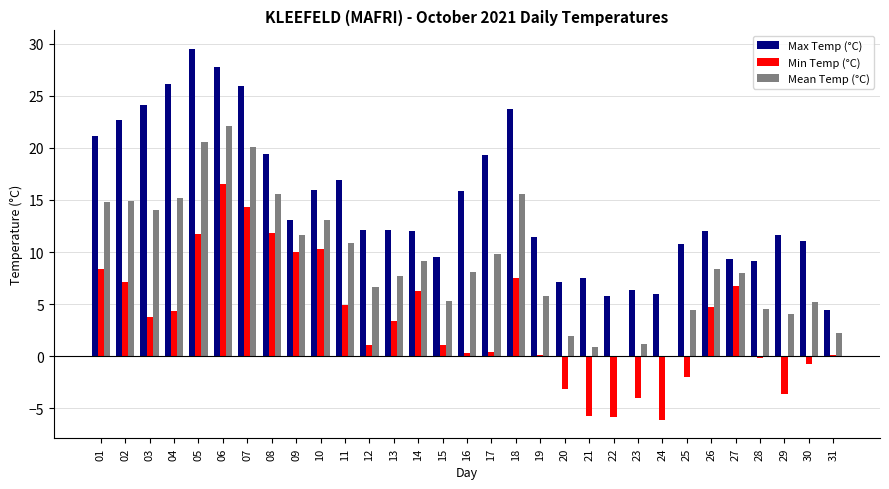

How many groups of bars are there?

31